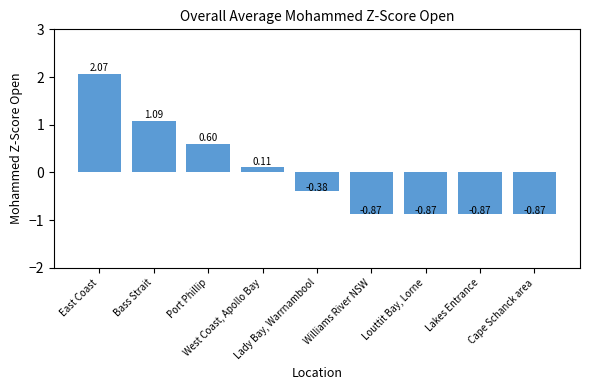

What is the difference between the maximum and minimum values?

2.9